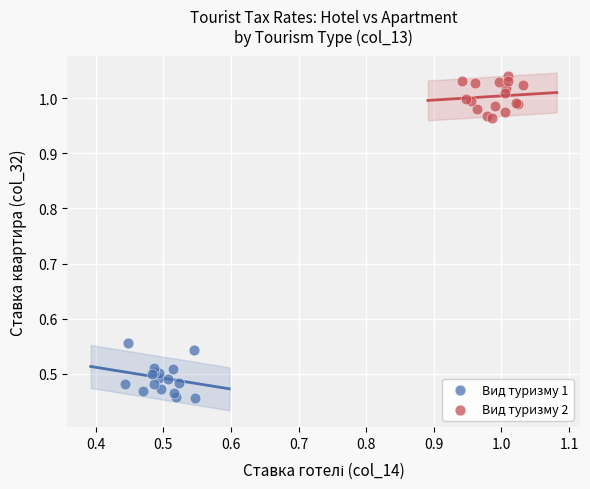

Which series has the widest spread of Y values?

Вид туризму 1